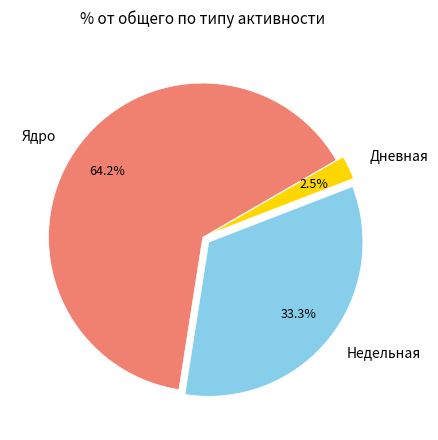

Does any single category account for the majority?

Yes